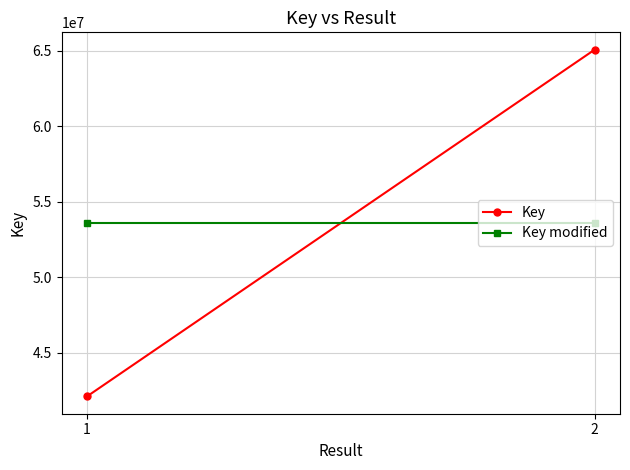

What is the difference between the maximum and minimum values in the Key series?

22992436